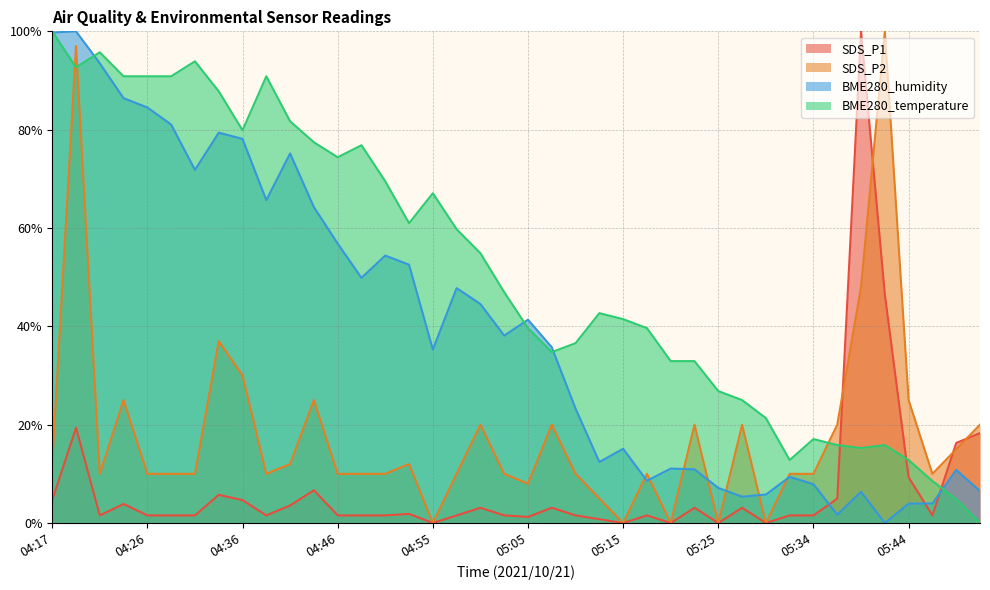

What is the difference between the BME280_humidity values at 04:48 and 05:44?

45.9